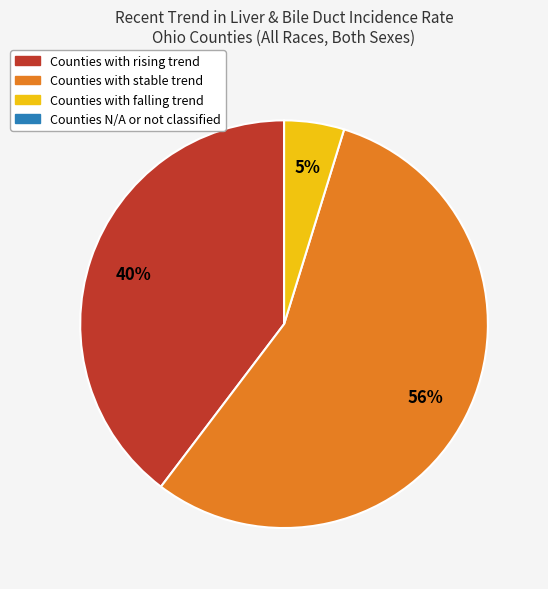

Is there a majority slice in this chart?

Yes